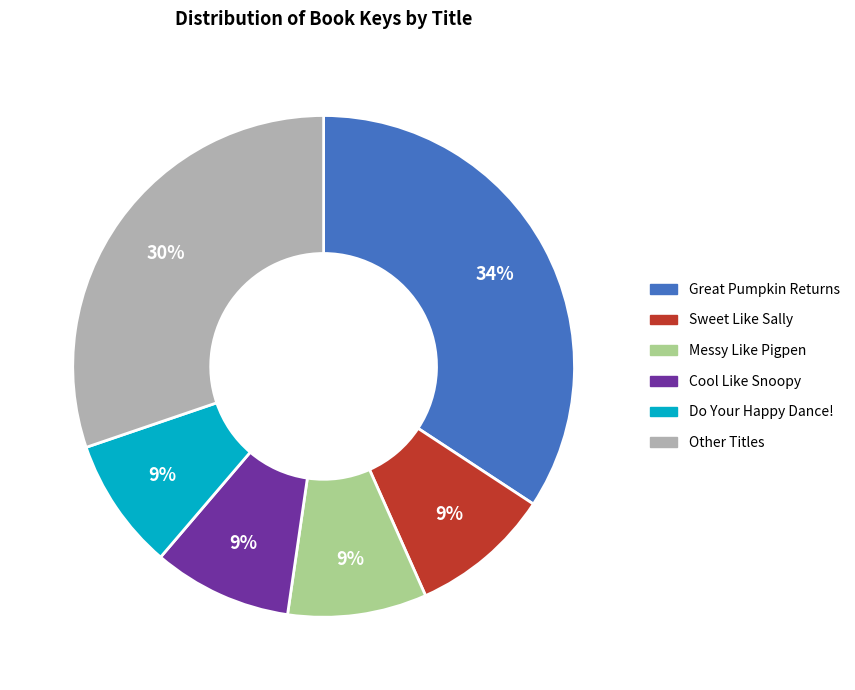

Does any single category account for the majority?

No